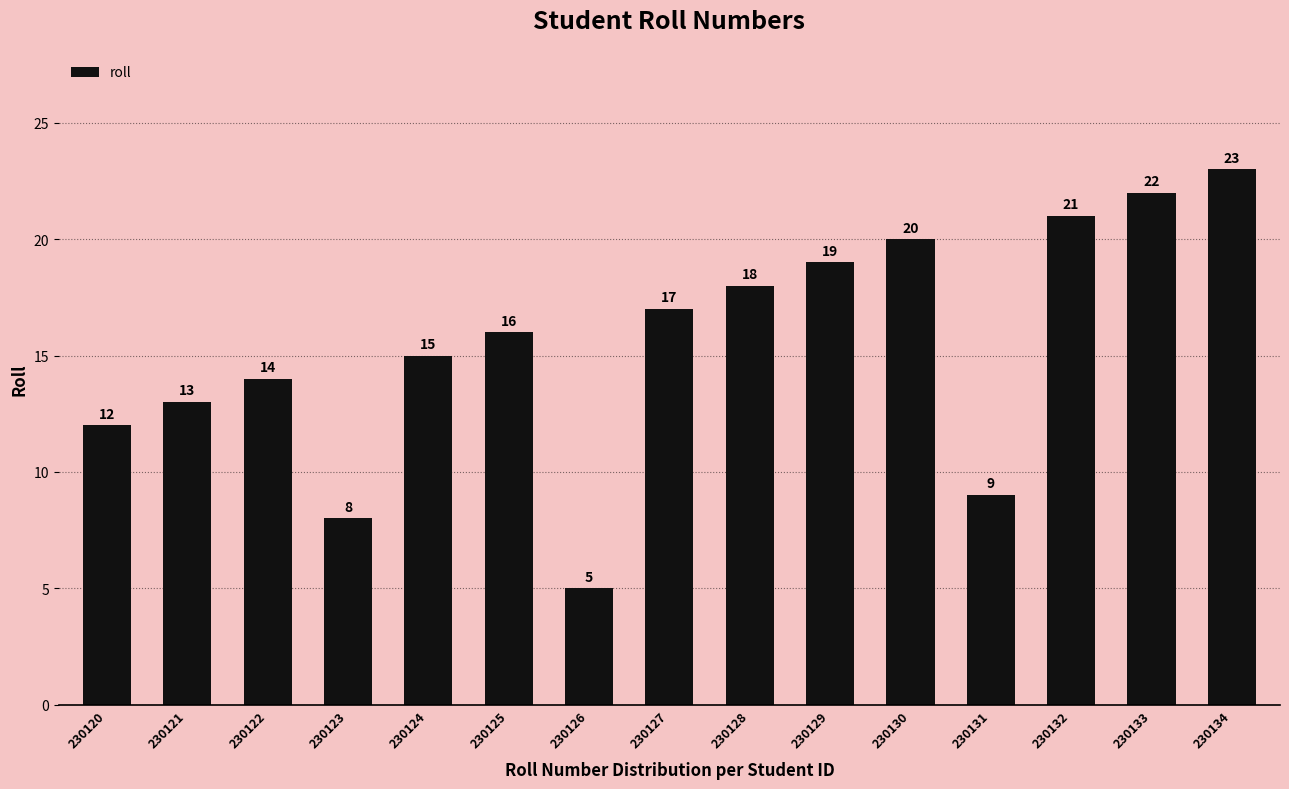

What is the change in value from 230129 to 230132?

+2